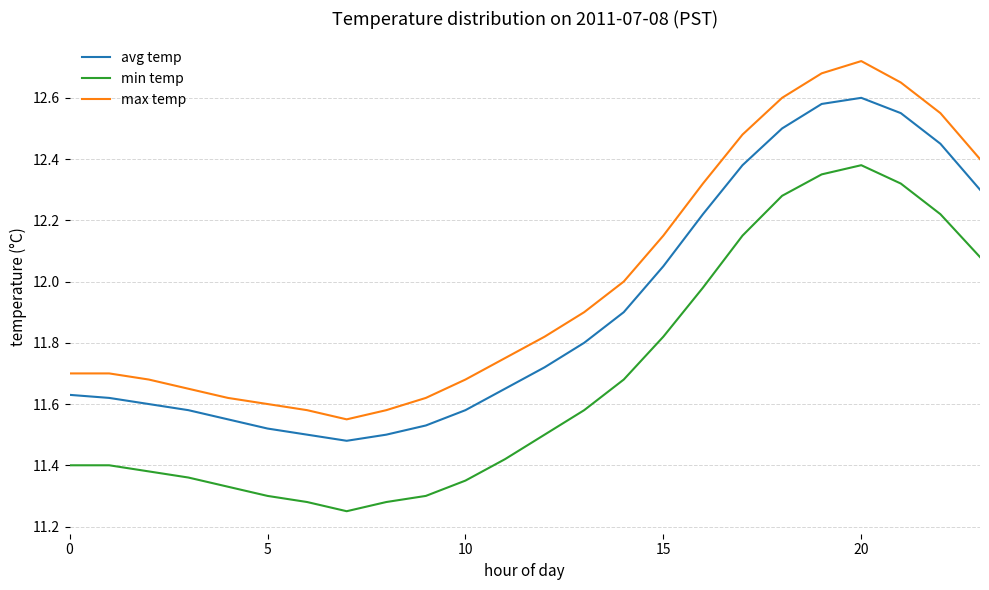

List the series in order of their peak value, highest first.

max temp, avg temp, min temp